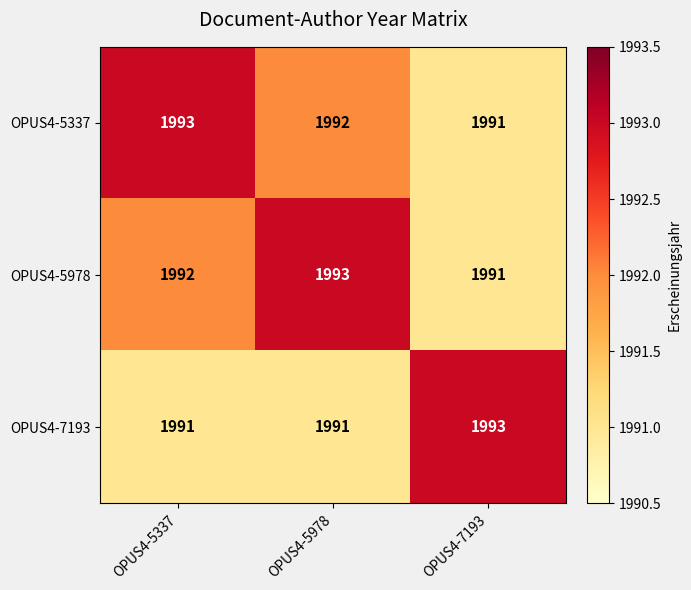

Where is OPUS4-5337 nearest to the value 1992?

OPUS4-5978